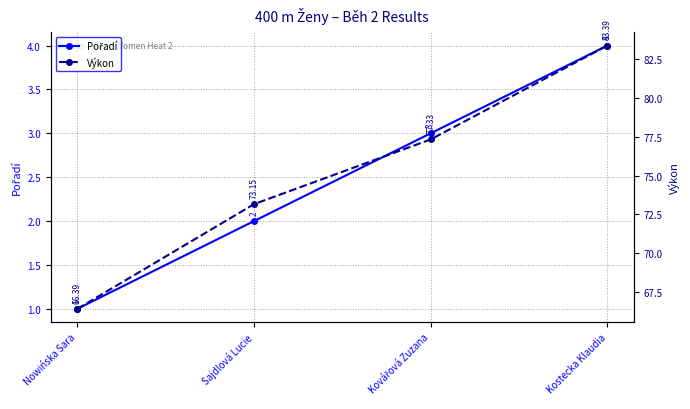

Reading left to right, what are all the values shown in this chart?

Pořadí: 1.0	2.0	3.0	4.0
Výkon: 66.4	73.2	77.3	83.4